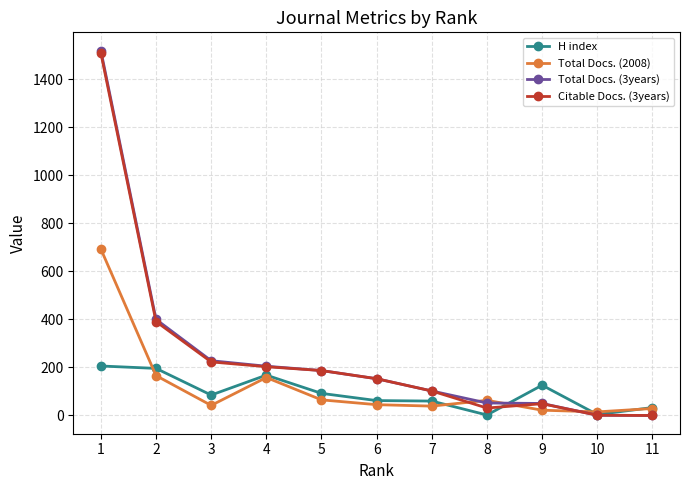

True or false: Total Docs. (3years) has more than 2 interior local peaks.

False